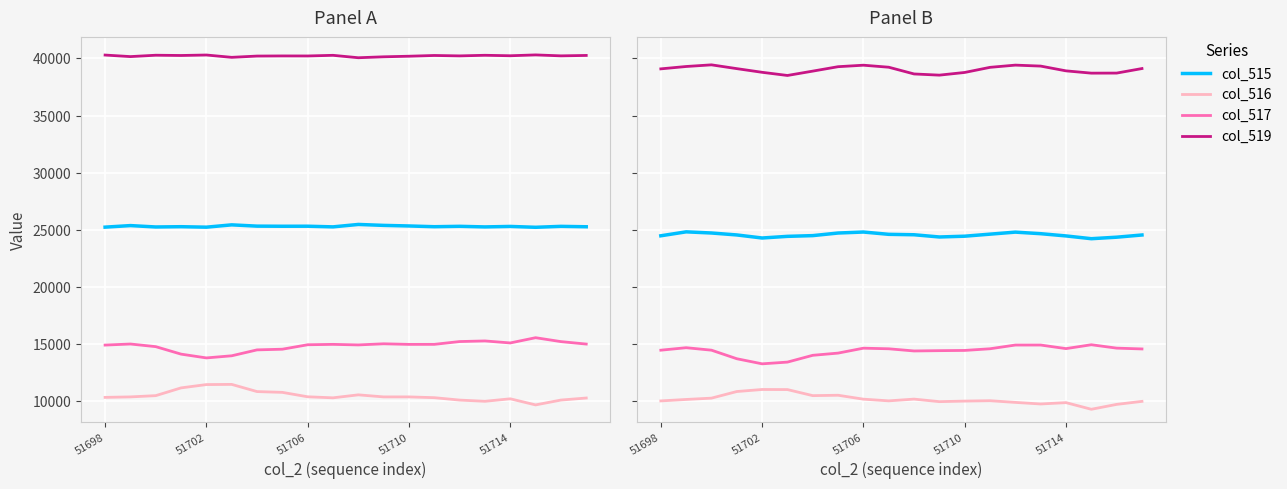

At how many categories does at least one series exceed 15888?

20